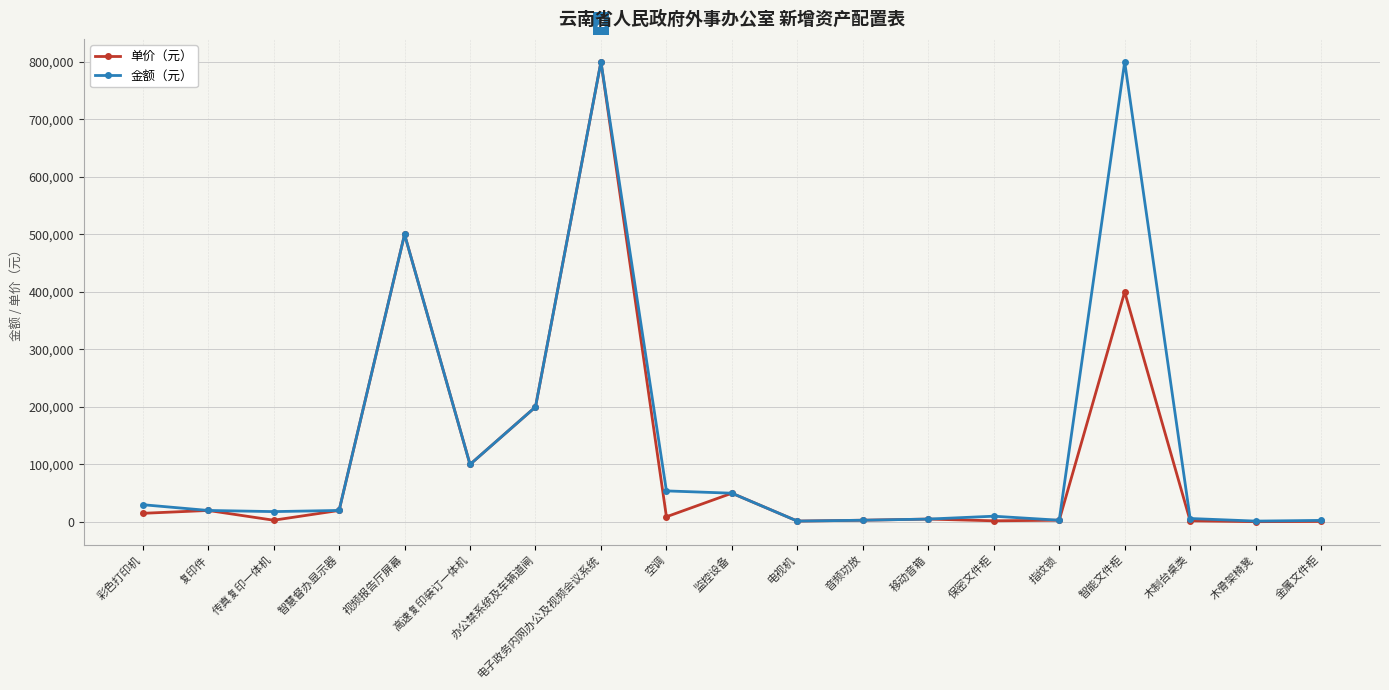

What is the sum of all 金额（元） values?

2624700